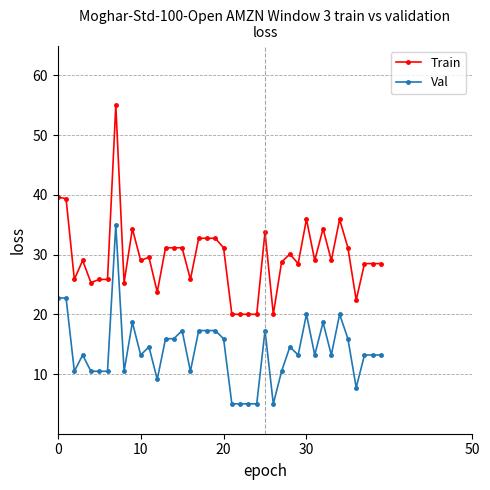

List the series in order of their overall mean, lowest first.

Val, Train